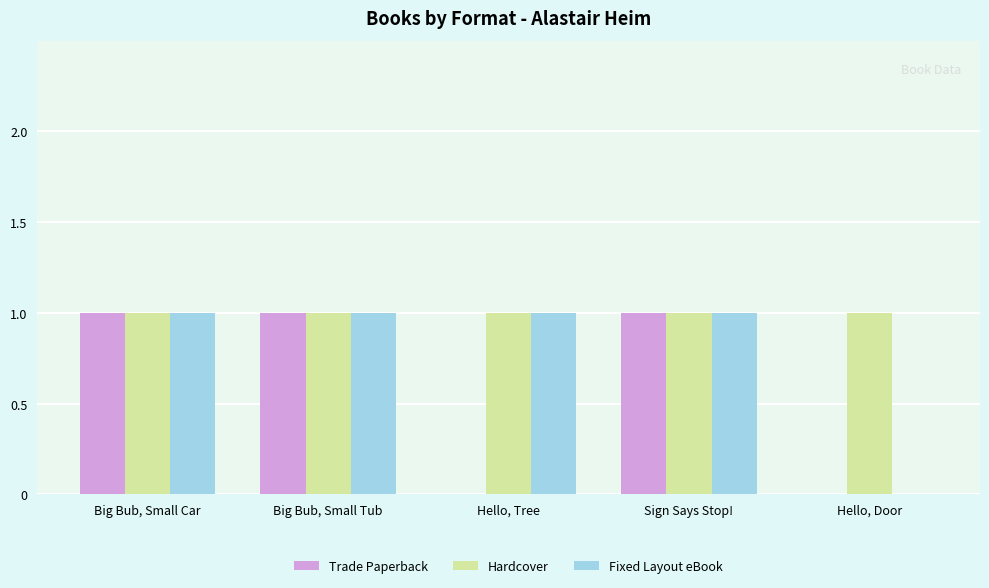

How many series are shown in this chart?

3